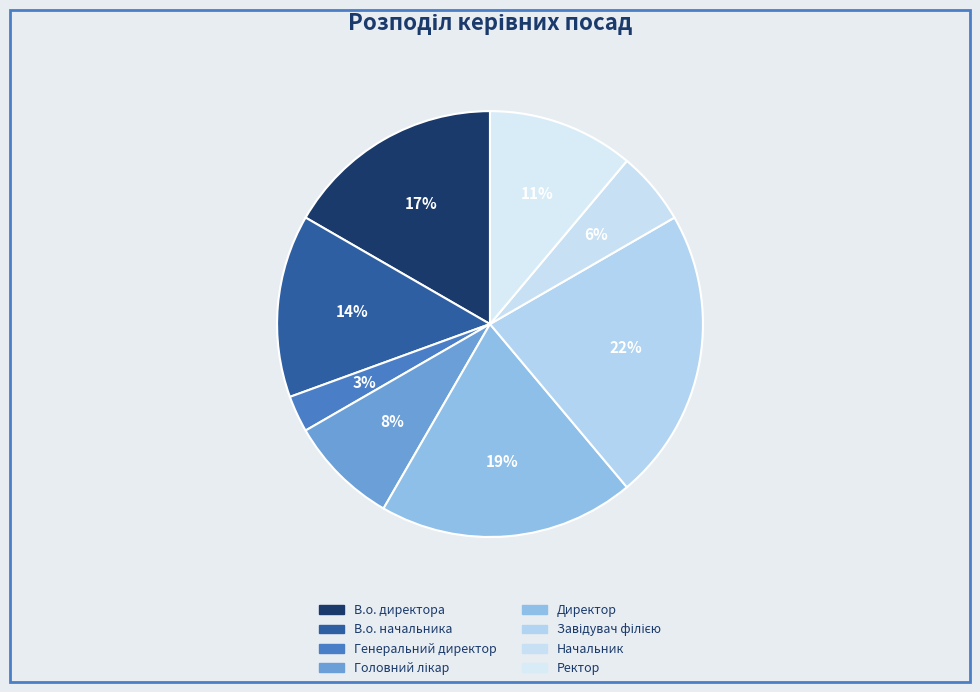

Rank the categories by value from highest to lowest.

Завідувач філією, Директор, В.о. директора, В.о. начальника, Ректор, Головний лікар, Начальник, Генеральний директор